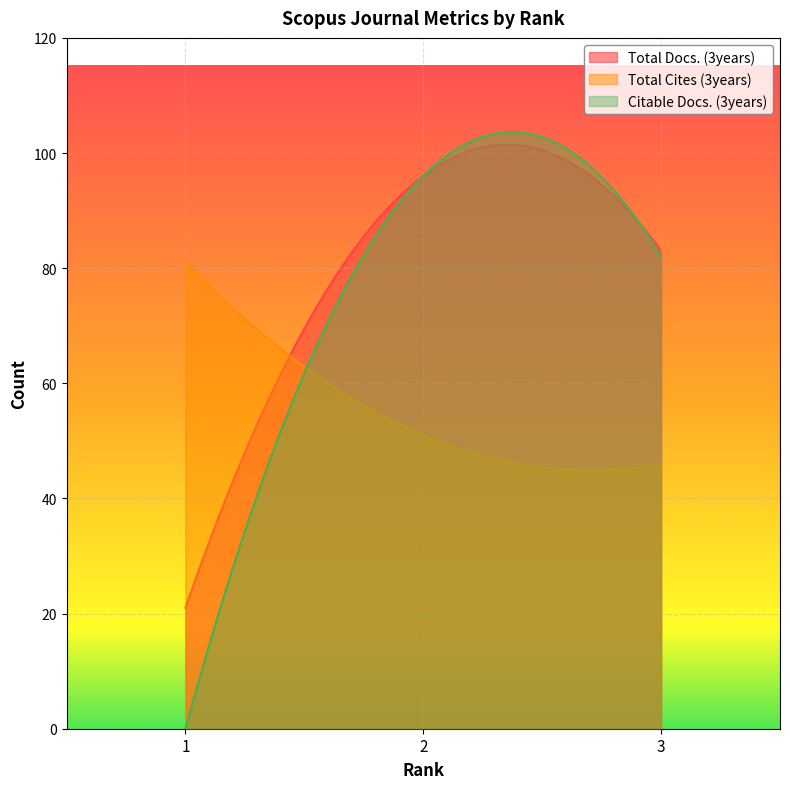

What is the value of the Total Cites (3years) point at the 1st from the left?

81